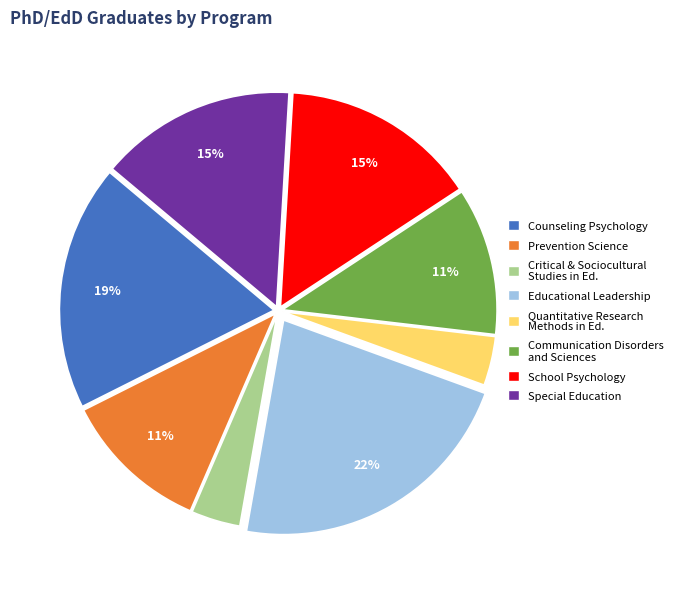

Does any single category account for the majority?

No